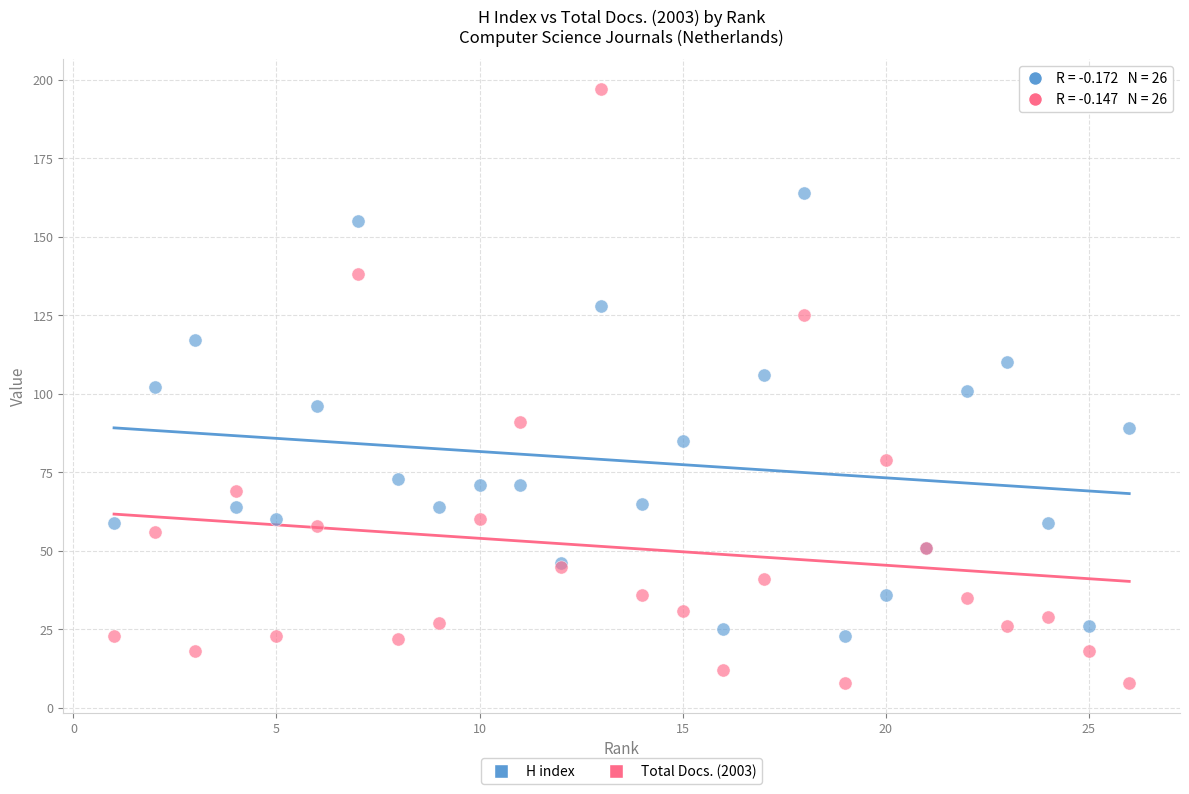

Which series contains the highest Y value?

Total Docs. (2003)